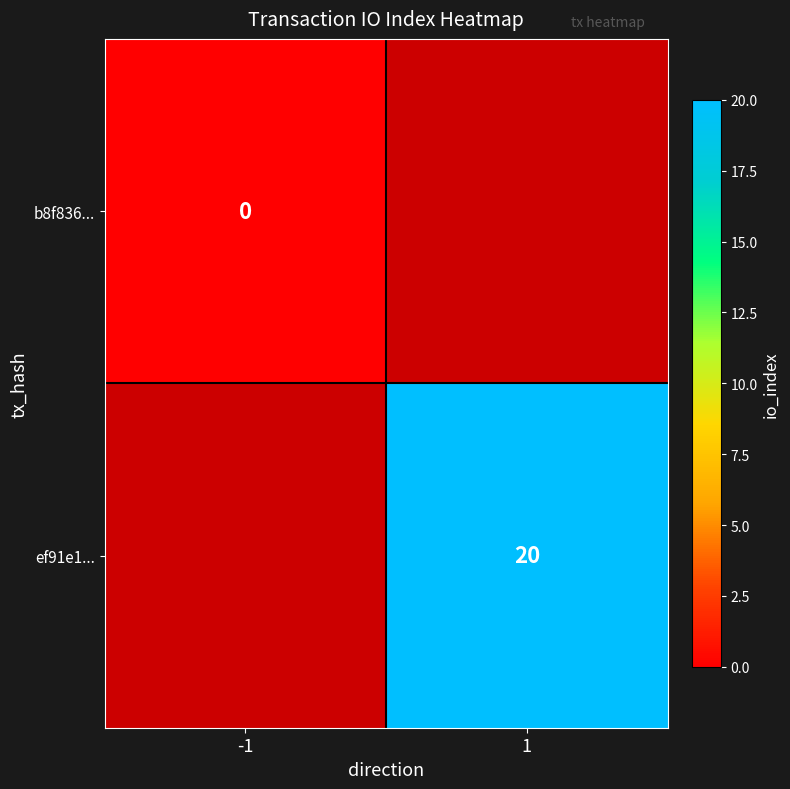

How many series are shown in this chart?

2